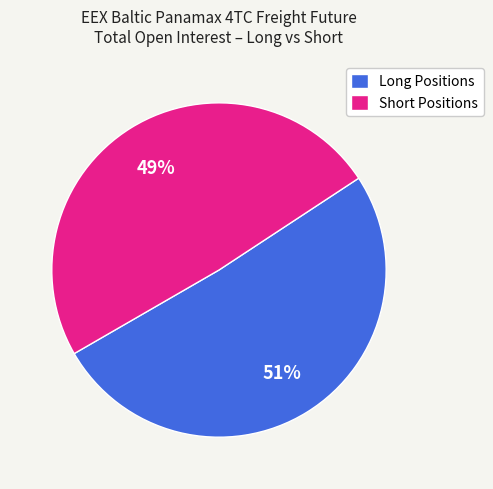

Do Long Positions and Short Positions together represent more than half of the pie?

Yes